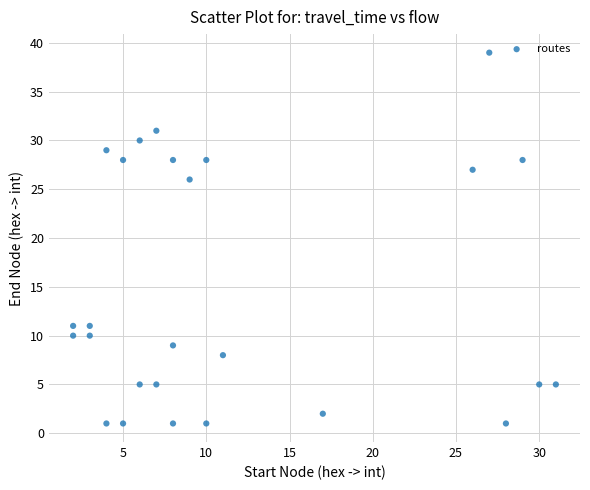

What Y value in the scatter plot is closest to 20?

26